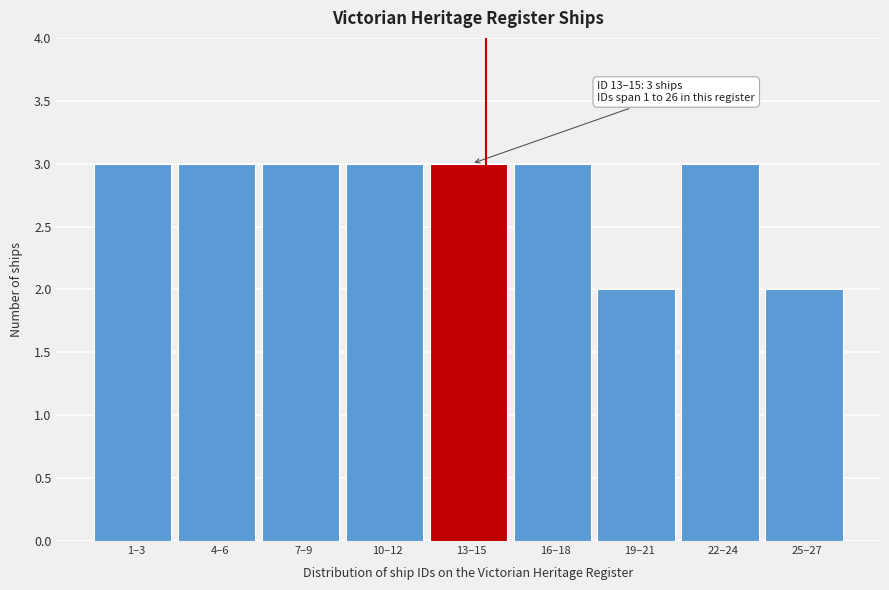

Reading left to right, transcribe all the data shown in this chart.

1–3=3	4–6=3	7–9=3	10–12=3	13–15=3	16–18=3	19–21=2	22–24=3	25–27=2